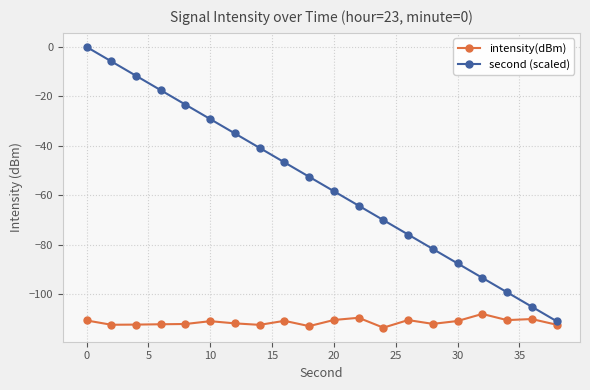

List the series in order of their overall mean, highest first.

second (scaled), intensity(dBm)